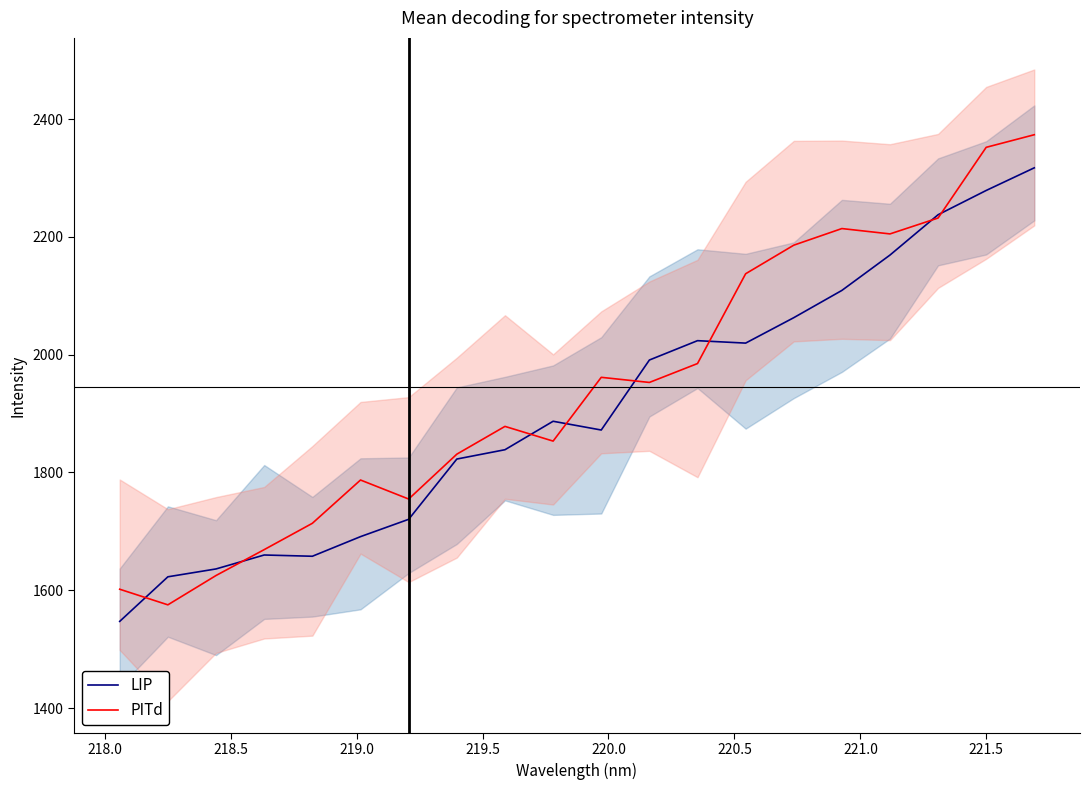

At how many categories does at least one series exceed 1665?

17